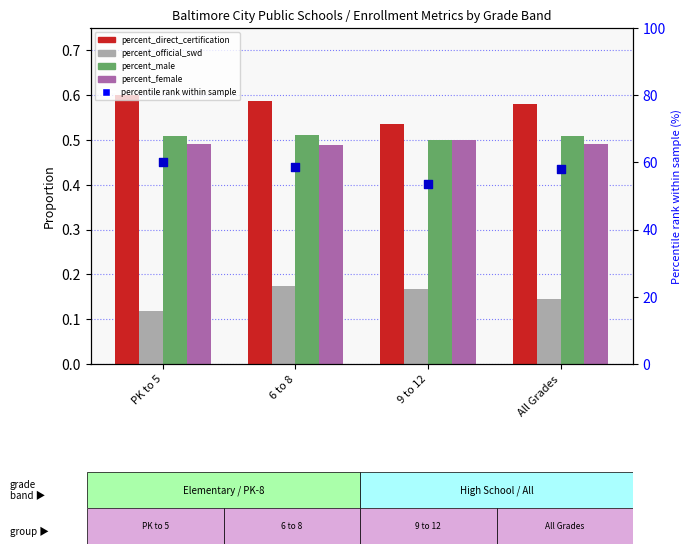

What are all the series names shown in the legend?

percent_direct_certification, percent_official_swd, percent_male, percent_female, percentile rank within sample